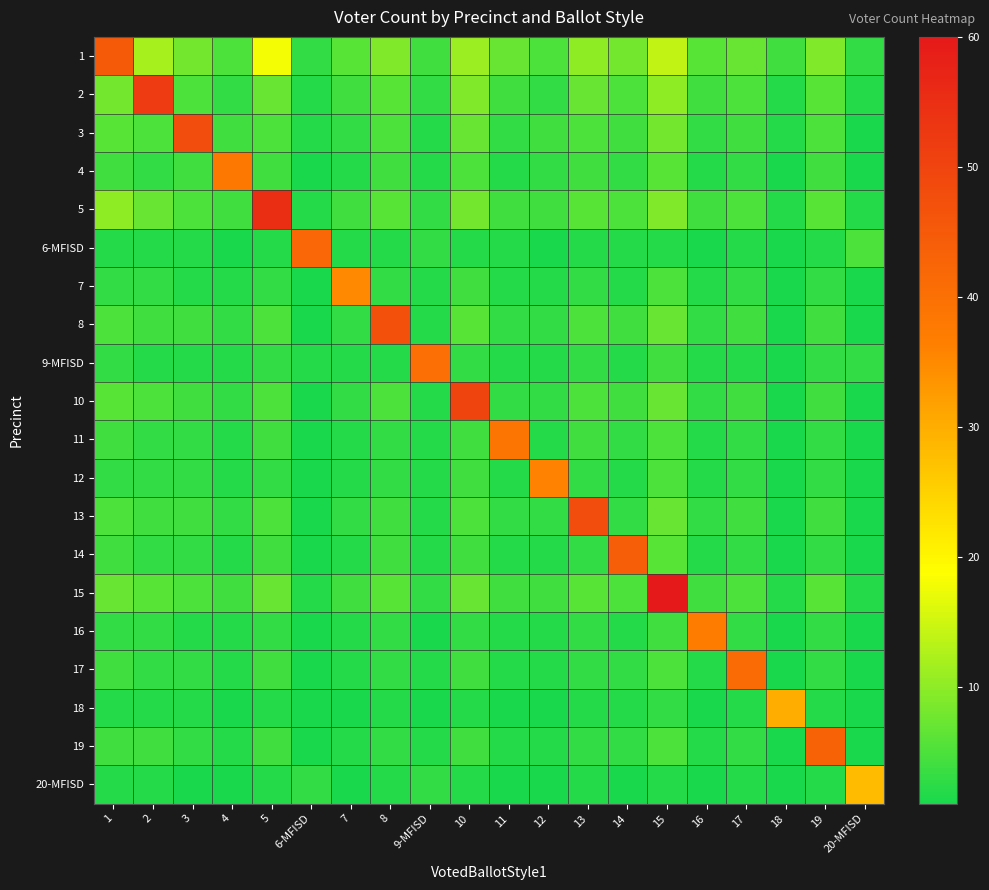

What is the difference between the highest and lowest values at 18?

29